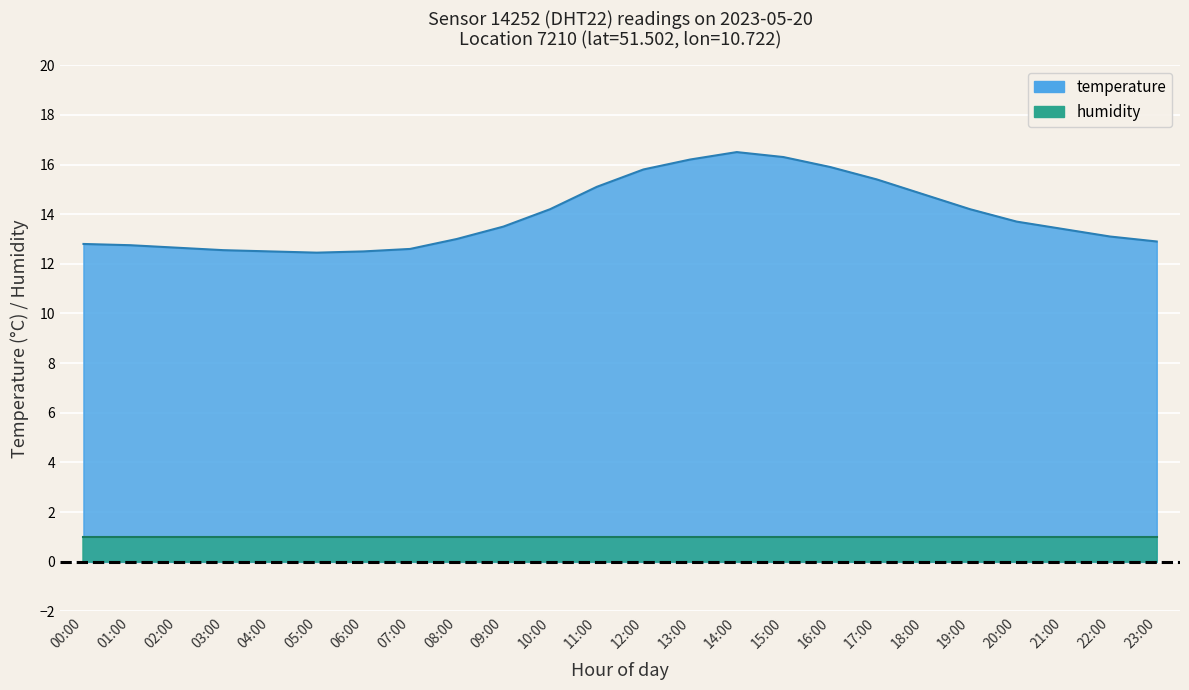

What is the label of the 14th point from the right?

10:00